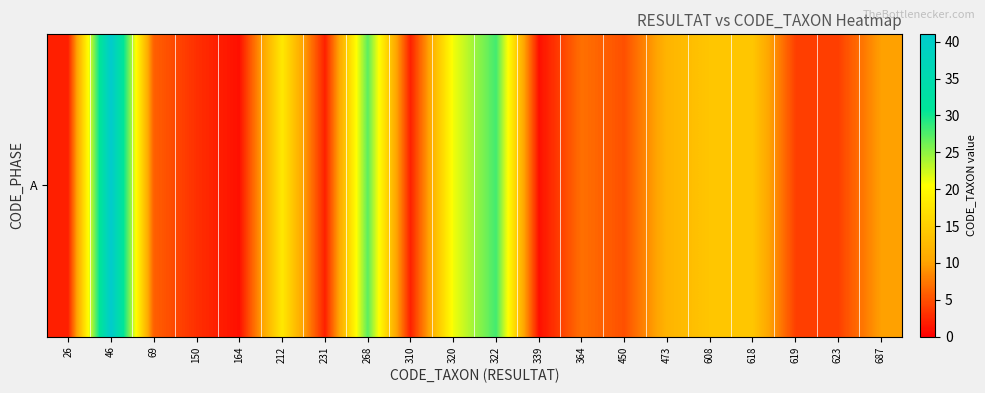

The chart shows a value of 7 at 364. True or false?

True